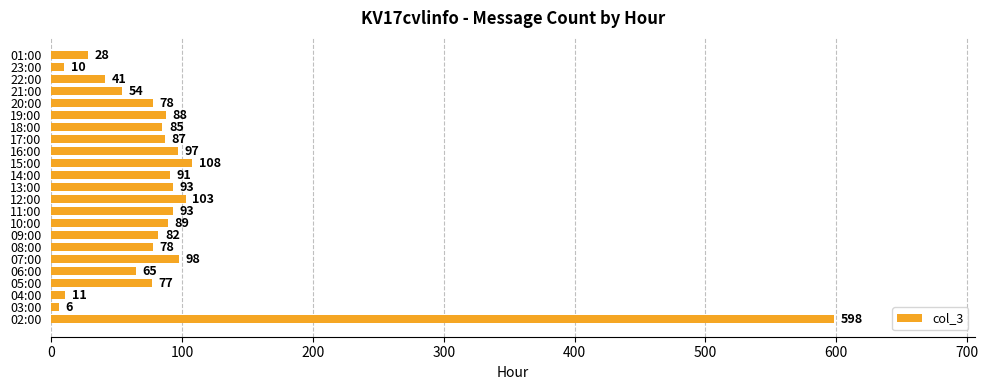

What is the difference between the second highest and minimum values?

102